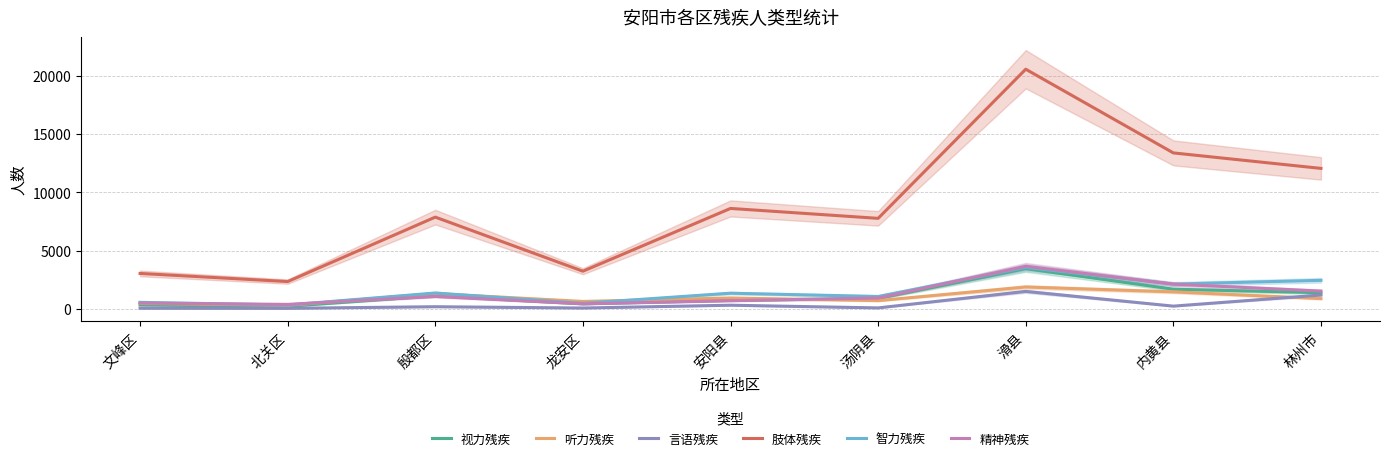

True or false: 听力残疾 and 视力残疾 cross at least once.

True